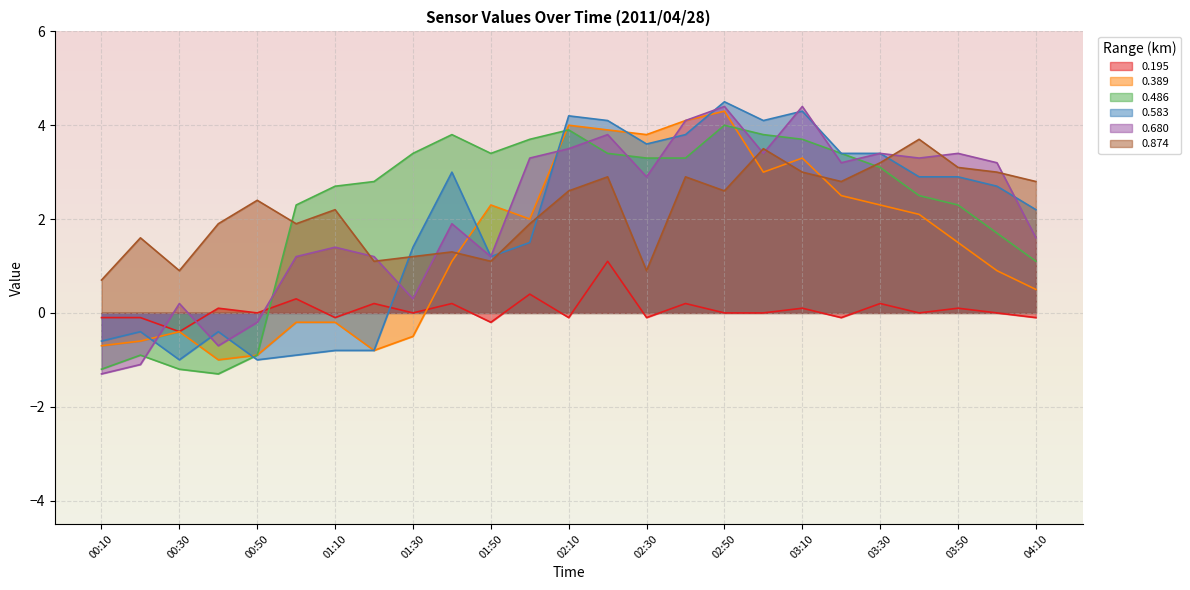

True or false: 0.389 has a value of 1.0 at 03:20.

False